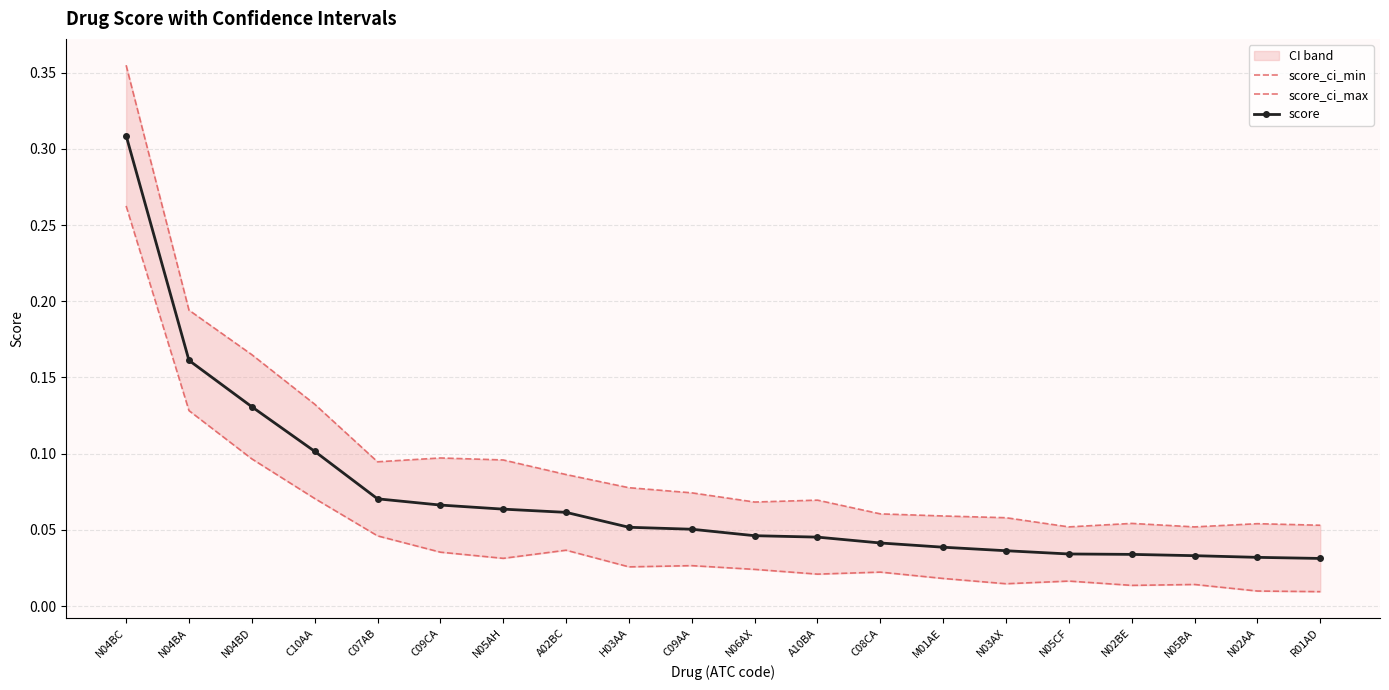

True or false: score_ci_min and score_ci_max intersect in this chart.

False